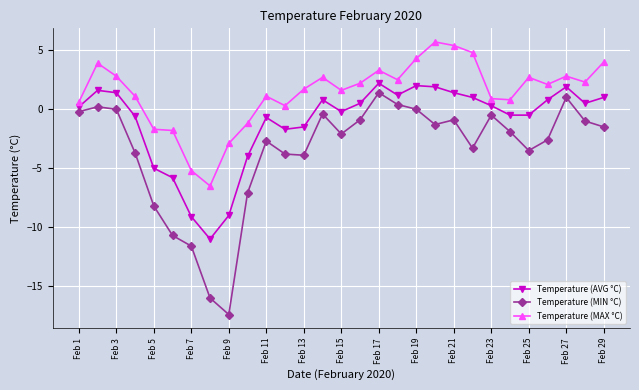

What is the difference between the maximum and second lowest values in the Temperature (AVG °C) series?

11.3